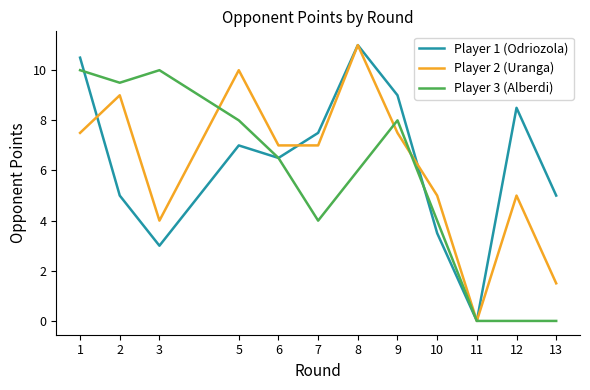

Is the value of Player 3 (Alberdi) at 9 greater than the value of Player 2 (Uranga) at 1?

Yes